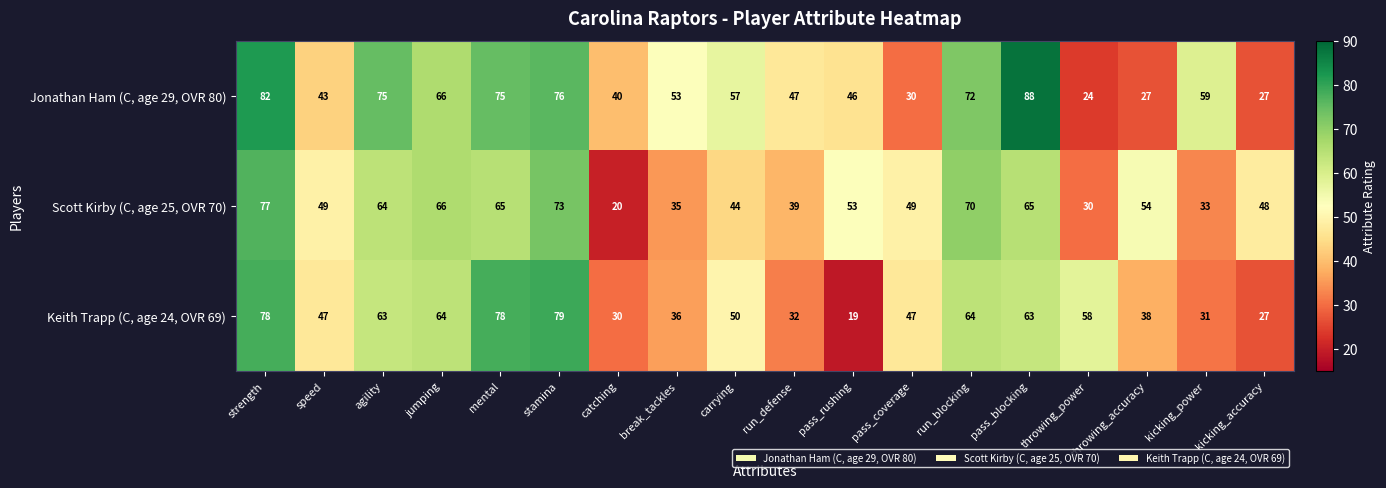

At which category does the chart reach its minimum across all series?

pass_rushing